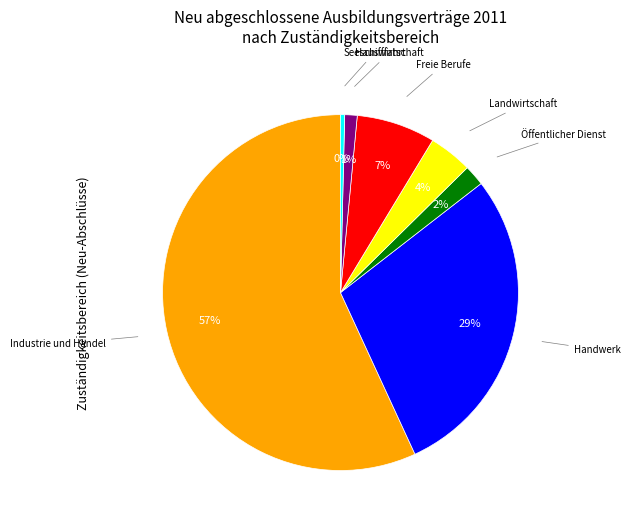

Do Öffentlicher Dienst and Freie Berufe together represent more than half of the pie?

No